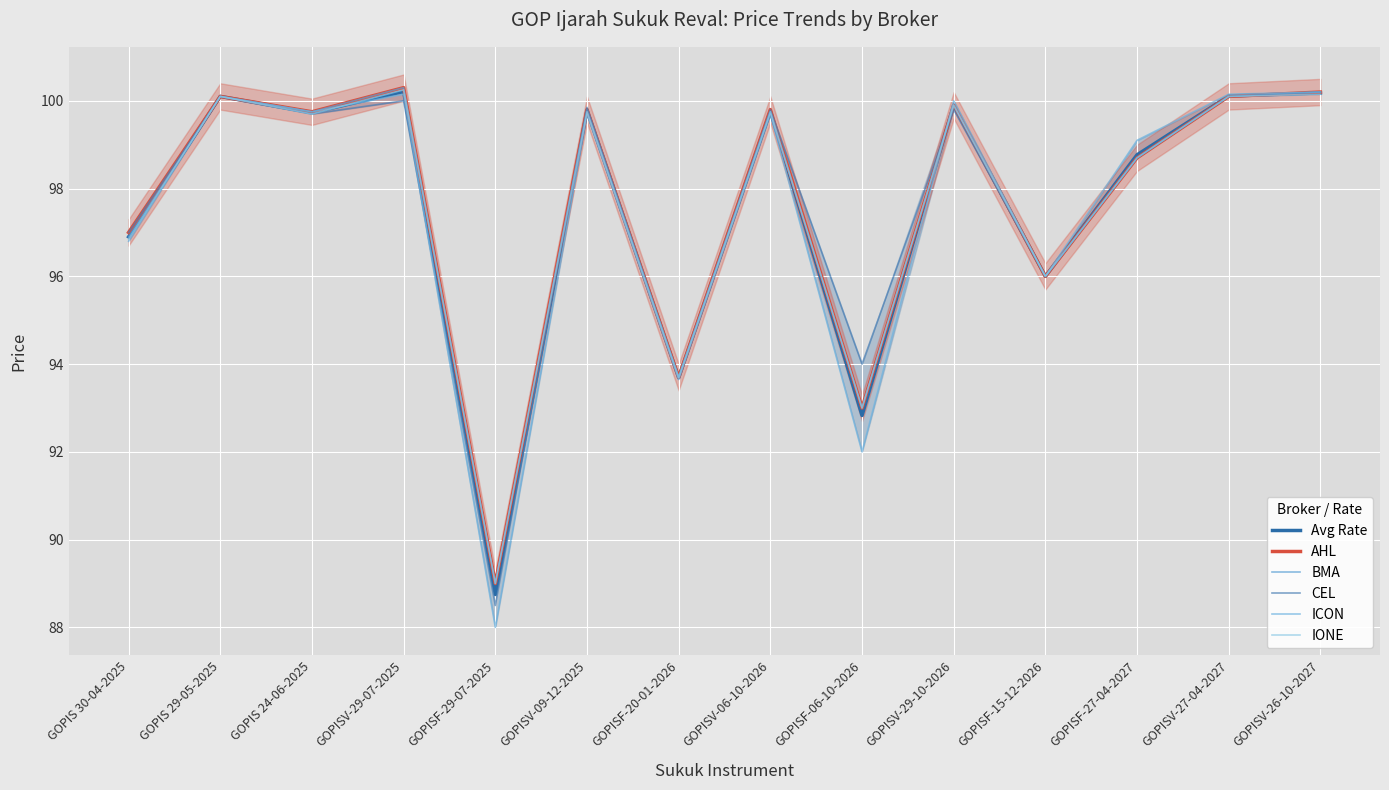

After their last crossing, which series has the higher values: Avg Rate or IONE?

IONE